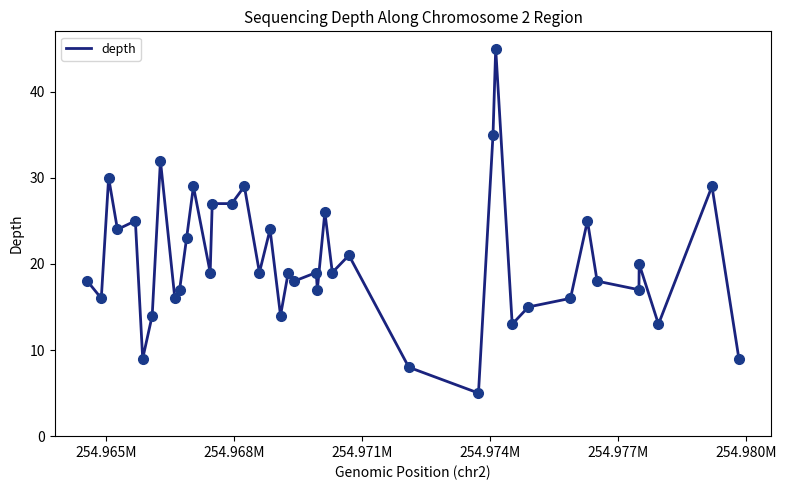

What is the difference between the maximum and minimum values?

40